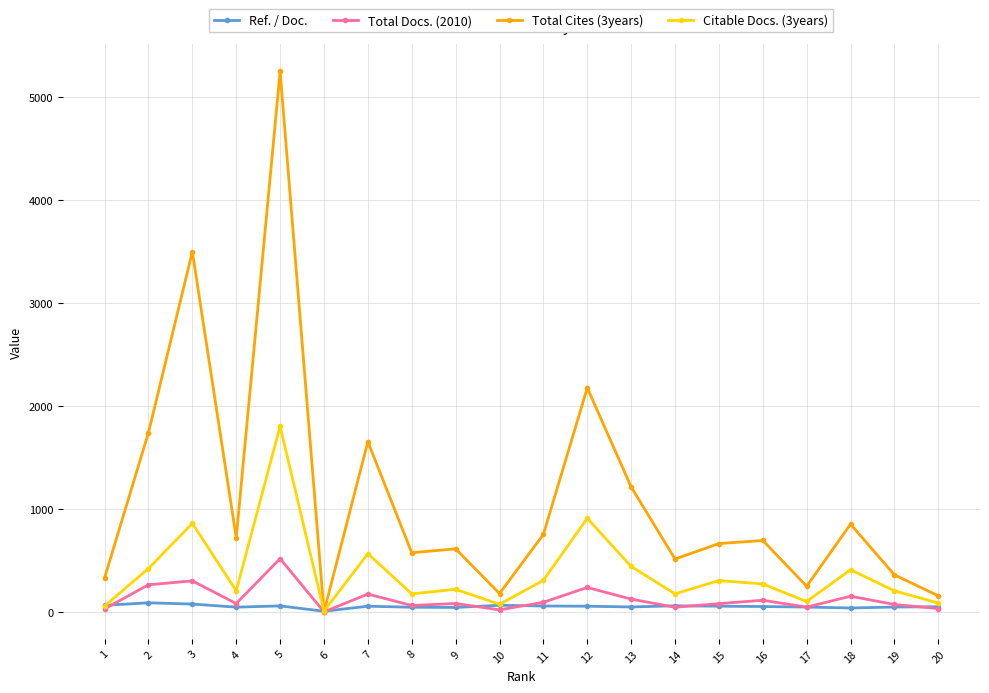

Does the chart have visible grid lines?

Yes